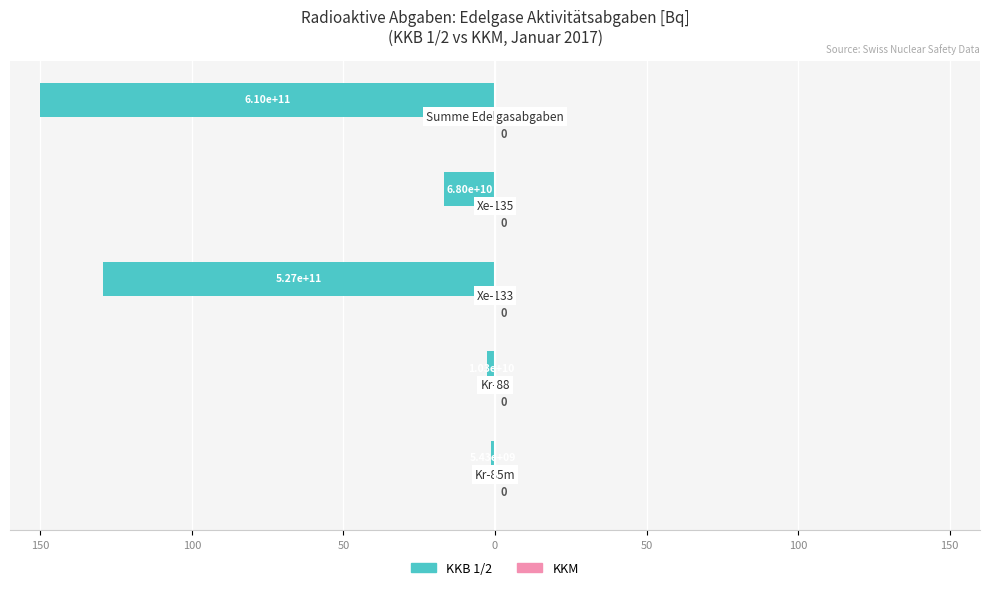

Are the bars horizontal?

Yes